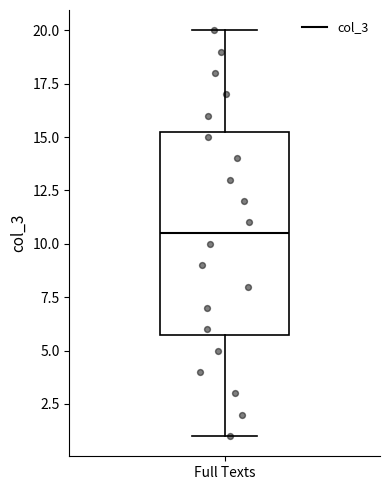

Where is the lower edge of the box for Full Texts on the y-axis? The values are not printed on the chart, so give them approximately, as read against the axis.

6.0